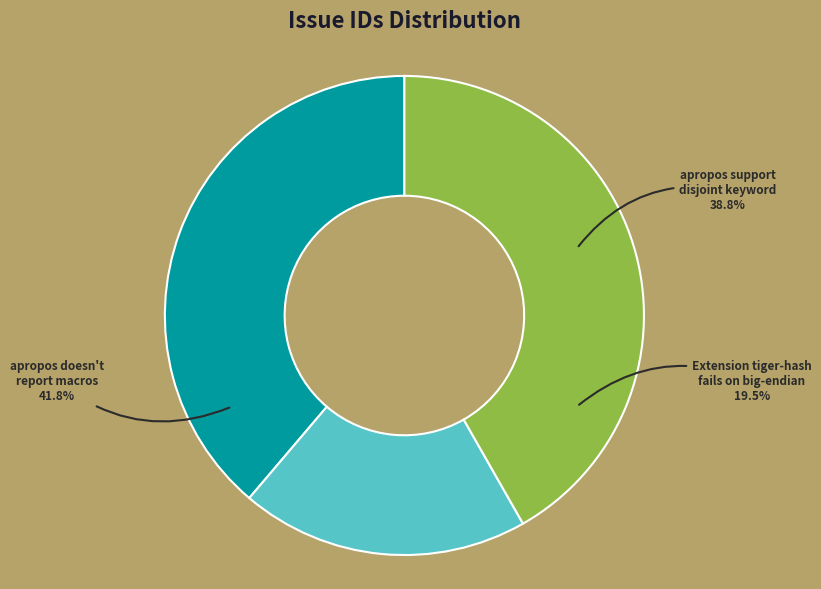

The Extension tiger-hash fails on big-endian slice represents 32% of the pie. True or false?

False